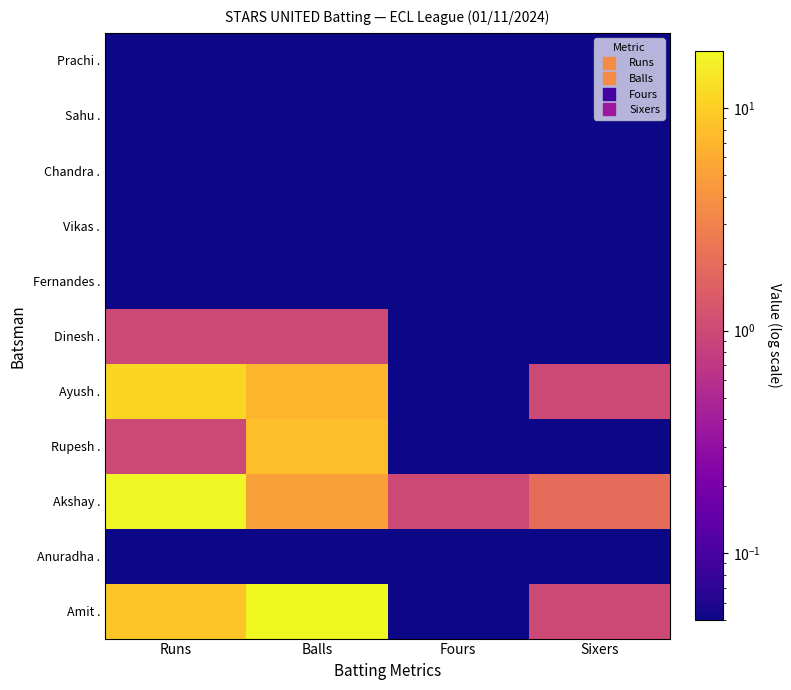

Reading right to left, what are all the values shown in this chart?

Amit .: Sixers=1.0	Fours=0.1	Balls=18.0	Runs=9.0
Anuradha .: Sixers=0.1	Fours=0.1	Balls=0.1	Runs=0.1
Akshay .: Sixers=2.0	Fours=1.0	Balls=5.0	Runs=17.0
Rupesh .: Sixers=0.1	Fours=0.1	Balls=8.0	Runs=1.0
Ayush .: Sixers=1.0	Fours=0.1	Balls=7.0	Runs=11.0
Dinesh .: Sixers=0.1	Fours=0.1	Balls=1.0	Runs=1.0
Fernandes .: Sixers=0.1	Fours=0.1	Balls=0.1	Runs=0.1
Vikas .: Sixers=0.1	Fours=0.1	Balls=0.1	Runs=0.1
Chandra .: Sixers=0.1	Fours=0.1	Balls=0.1	Runs=0.1
Sahu .: Sixers=0.1	Fours=0.1	Balls=0.1	Runs=0.1
Prachi .: Sixers=0.1	Fours=0.1	Balls=0.1	Runs=0.1